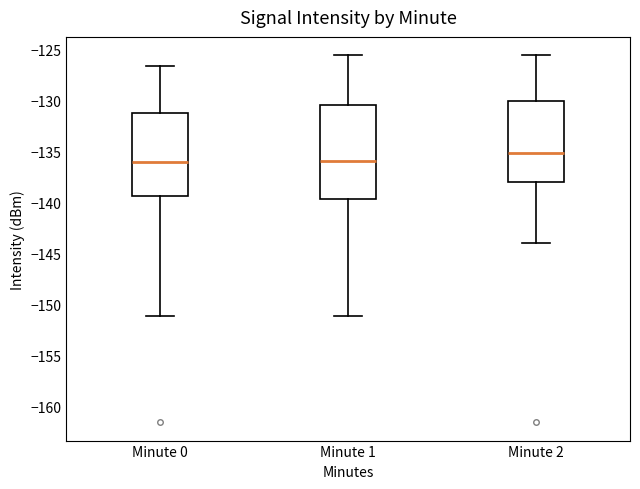

Reading left to right, transcribe this box plot: for each box, give where its median line is, the range the box spans, and where its two whiskers end, as read against the y-axis. The values are not printed on the chart, so give them approximately, as read against the axis.

Minute 0: median -136.0, box -139.5 to -131.0, whiskers -151.0 to -126.5
Minute 1: median -136.0, box -139.5 to -130.5, whiskers -151.0 to -125.5
Minute 2: median -135.0, box -138.0 to -130.0, whiskers -144.0 to -125.5